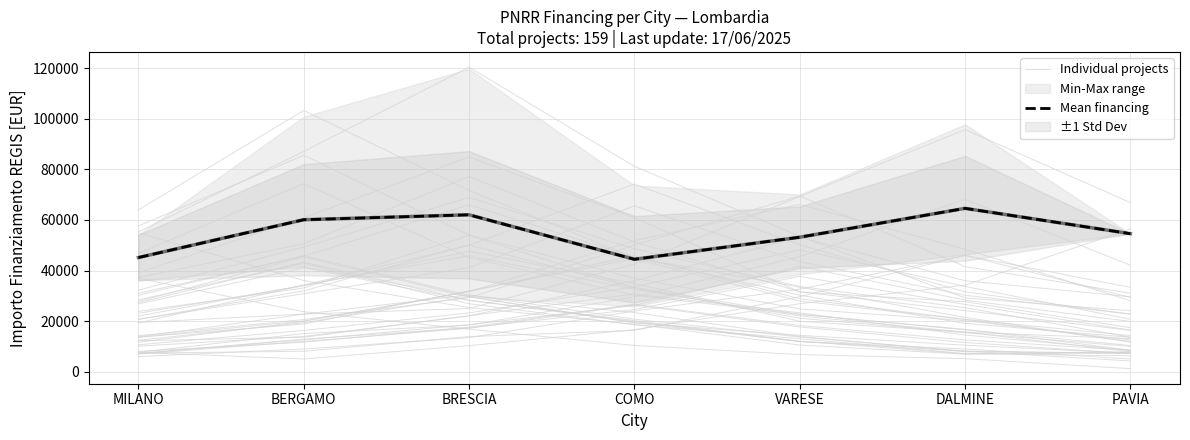

What is the total value across all series at VARESE?

63729.7